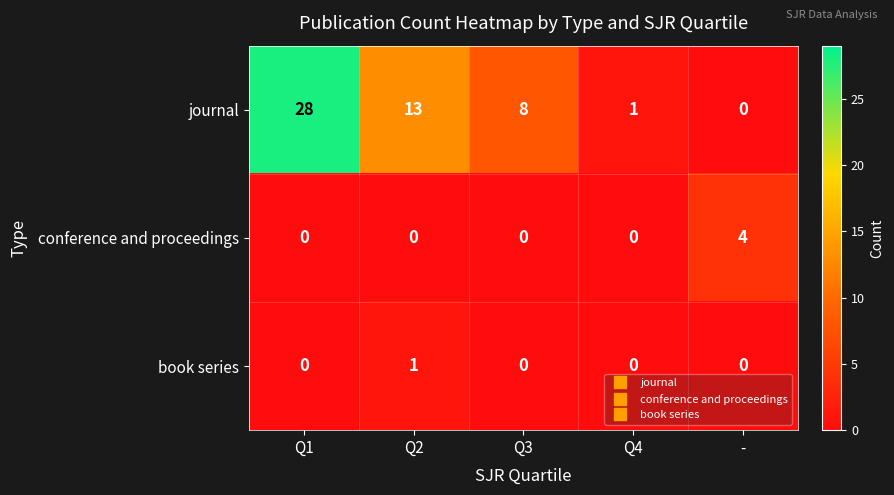

At Q2, list the series in order from largest to smallest.

journal, book series, conference and proceedings